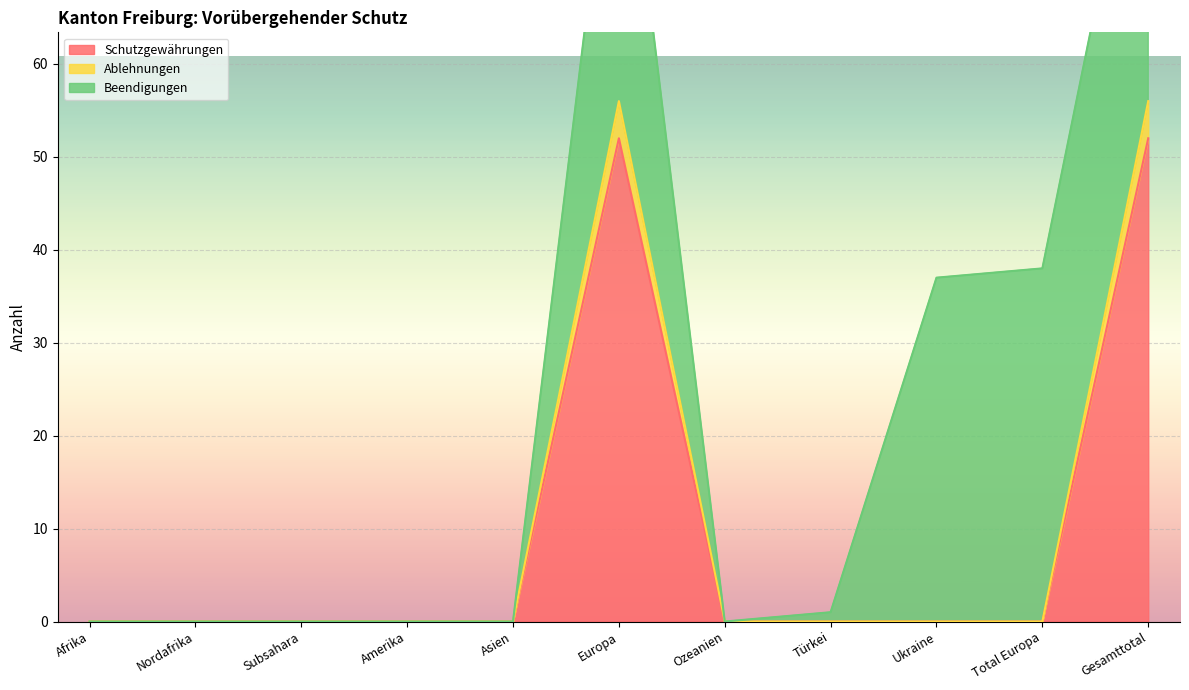

List the labels in order of Schutzgewährungen value, largest first.

Europa, Gesamttotal, Afrika, Nordafrika, Subsahara, Amerika, Asien, Ozeanien, Türkei, Ukraine, Total Europa